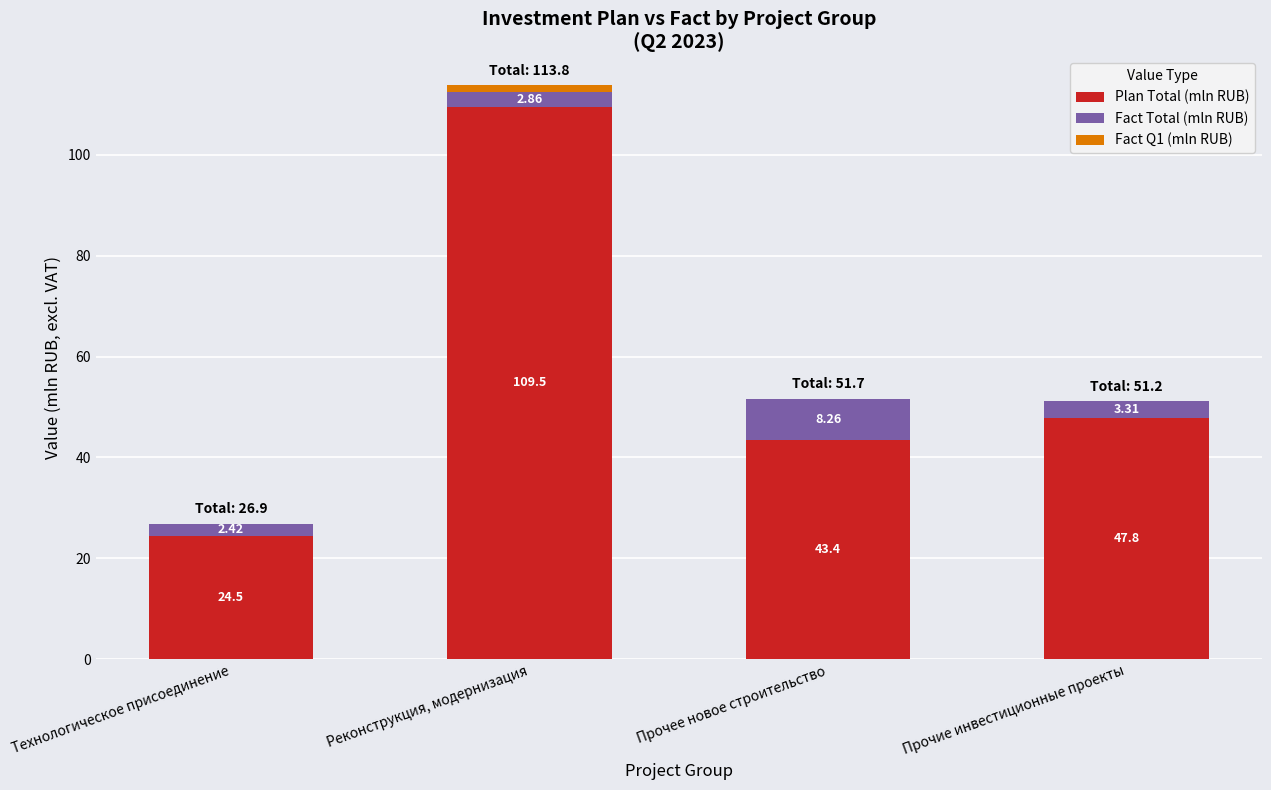

The Plan Total (mln RUB) series shows 109.5 at Реконструкция, модернизация. True or false?

True